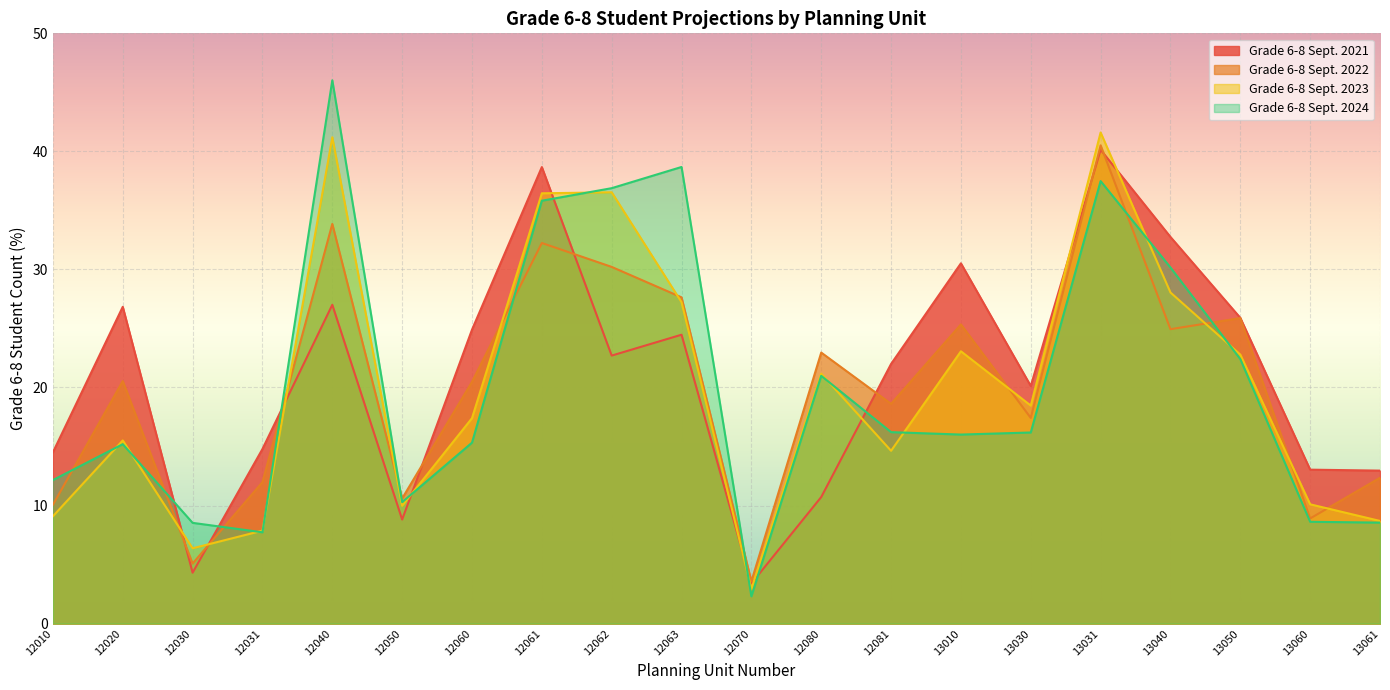

After their last crossing, which series has the higher values: Grade 6-8 Sept. 2022 or Grade 6-8 Sept. 2021?

Grade 6-8 Sept. 2021